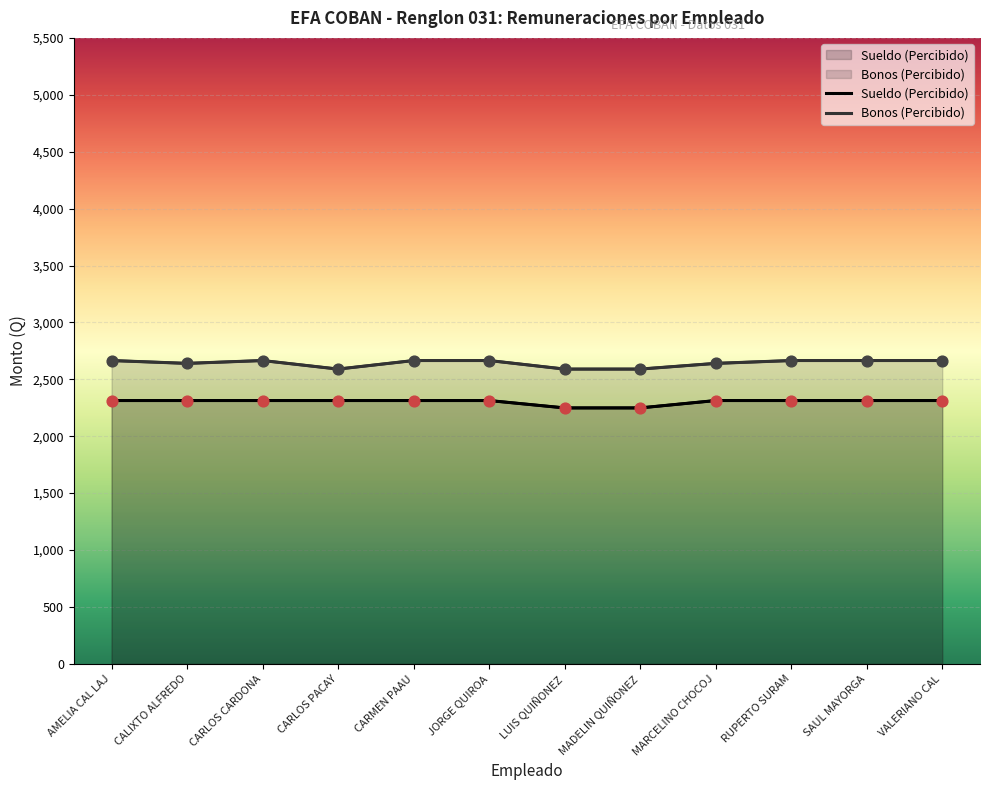

What are all the series names shown in the legend?

Sueldo (Percibido), Bonos (Percibido)